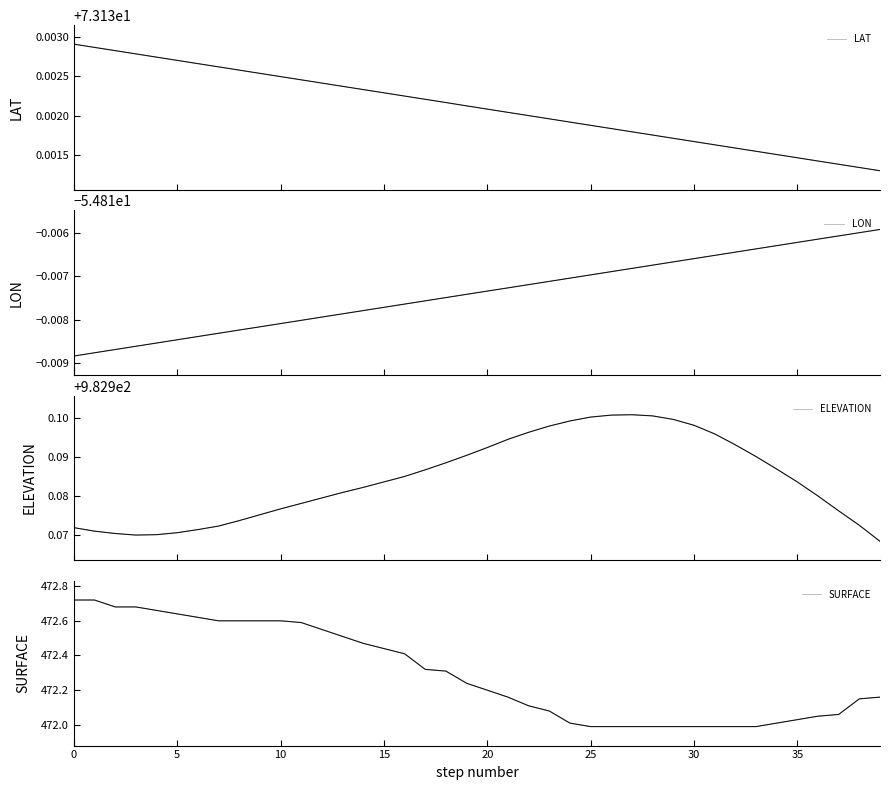

True or false: ELEVATION and LON cross at least once.

False